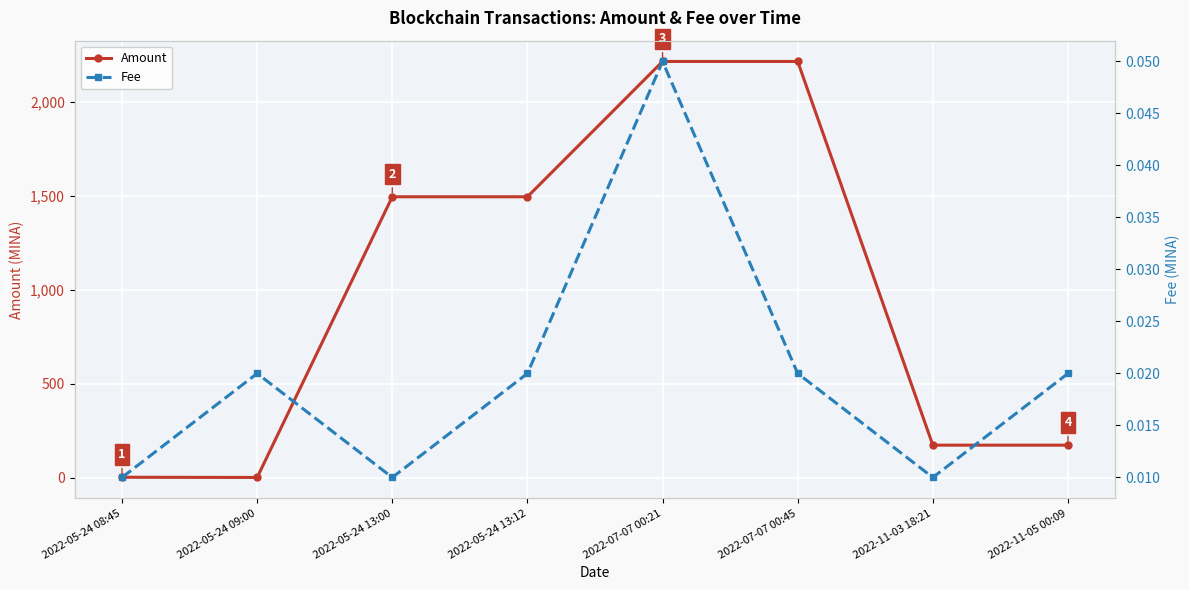

True or false: Amount has a value of 0.9 at 2022-05-24 08:45.

False